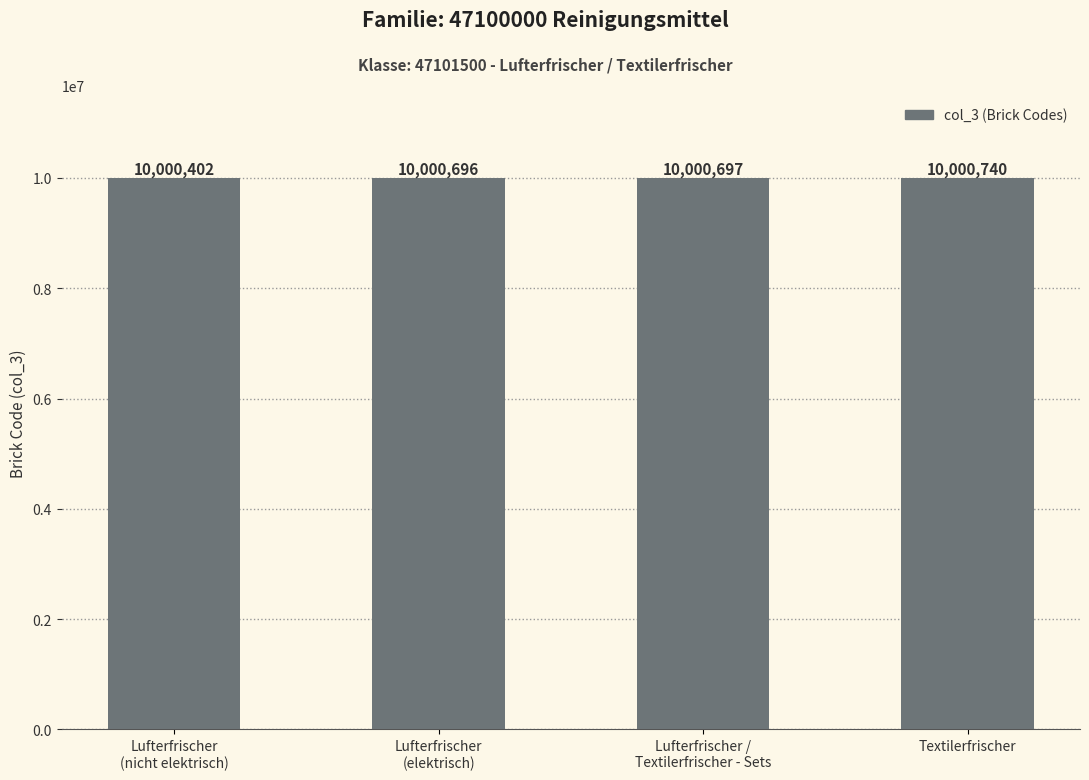

Rank the categories by value from highest to lowest.

Textilerfrischer, Lufterfrischer /
Textilerfrischer - Sets, Lufterfrischer
(elektrisch), Lufterfrischer
(nicht elektrisch)